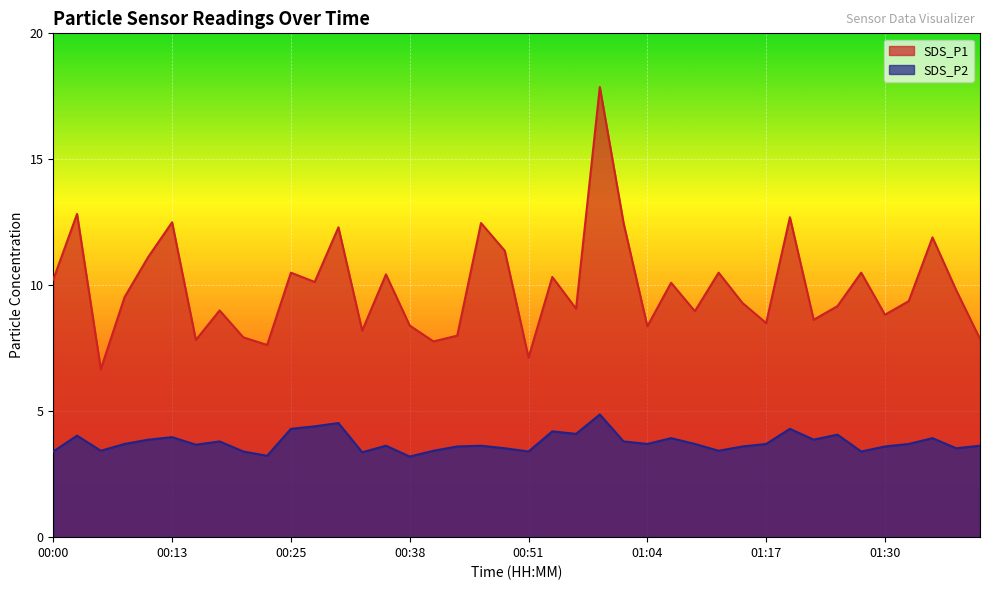

What value does the SDS_P2 series have at 01:27?

3.4